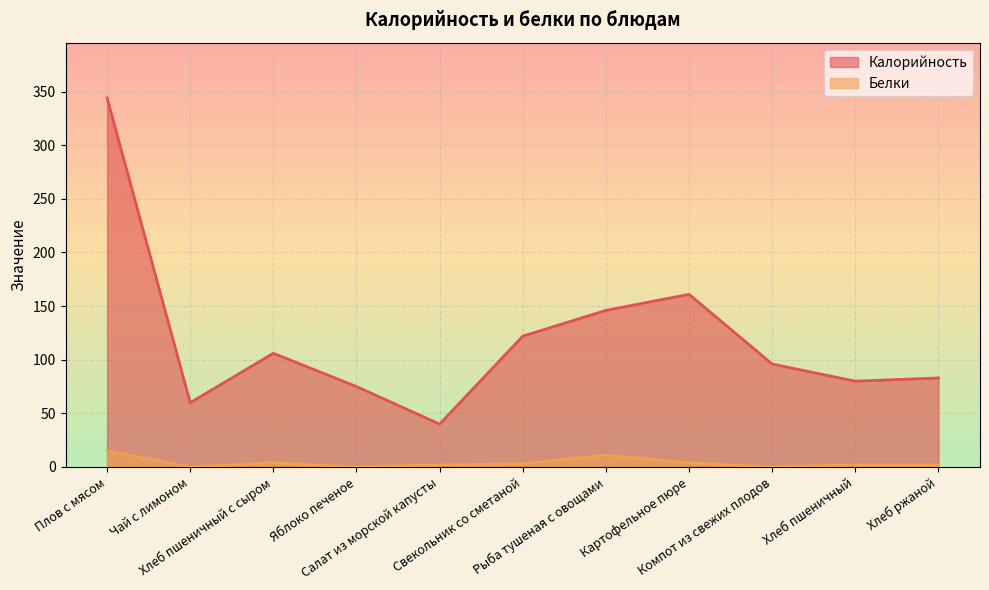

List the series in order of their peak value, lowest first.

Белки, Калорийность